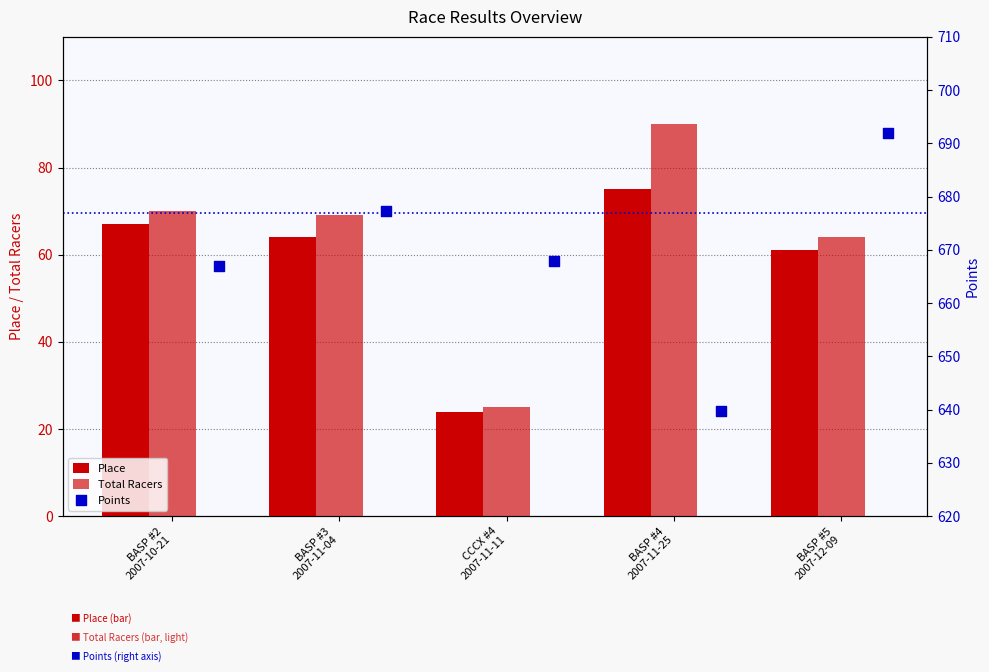

At which category is the sum across all series the highest?

BASP #5
2007-12-09